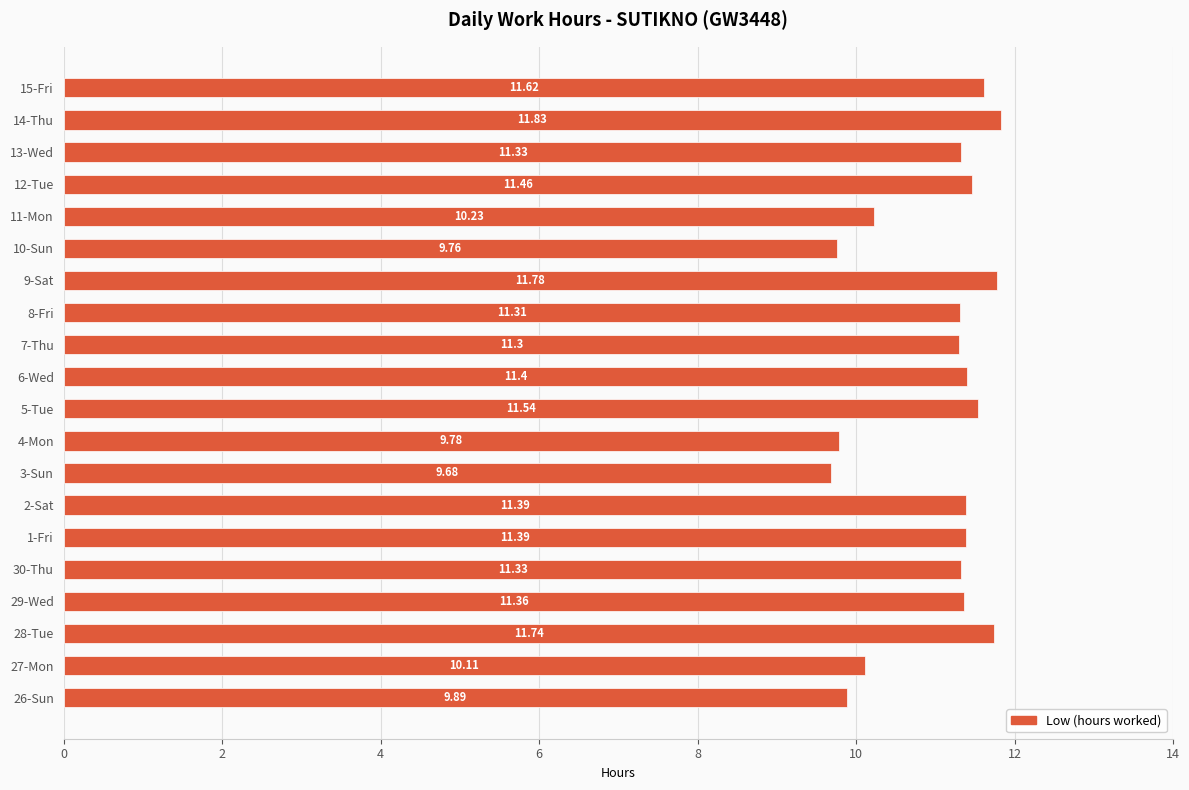

Which has a higher value, 28-Tue or 11-Mon?

28-Tue